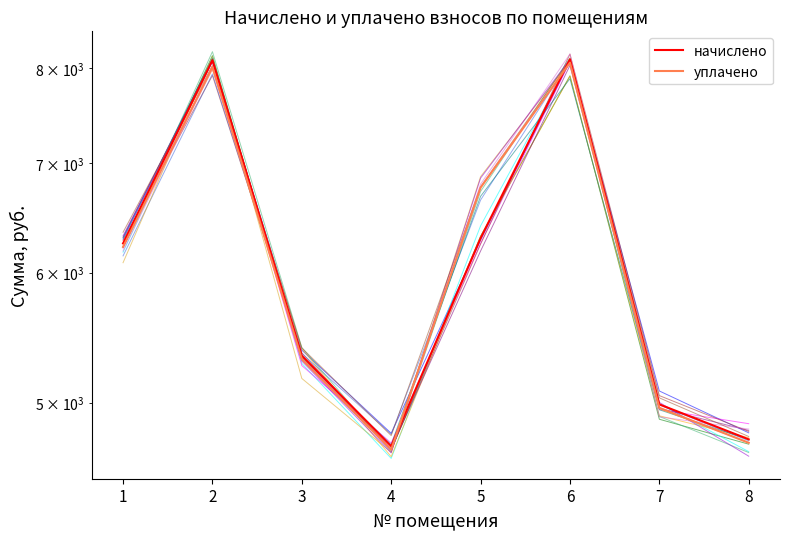

List the series in order of their peak value, highest first.

начислено, уплачено